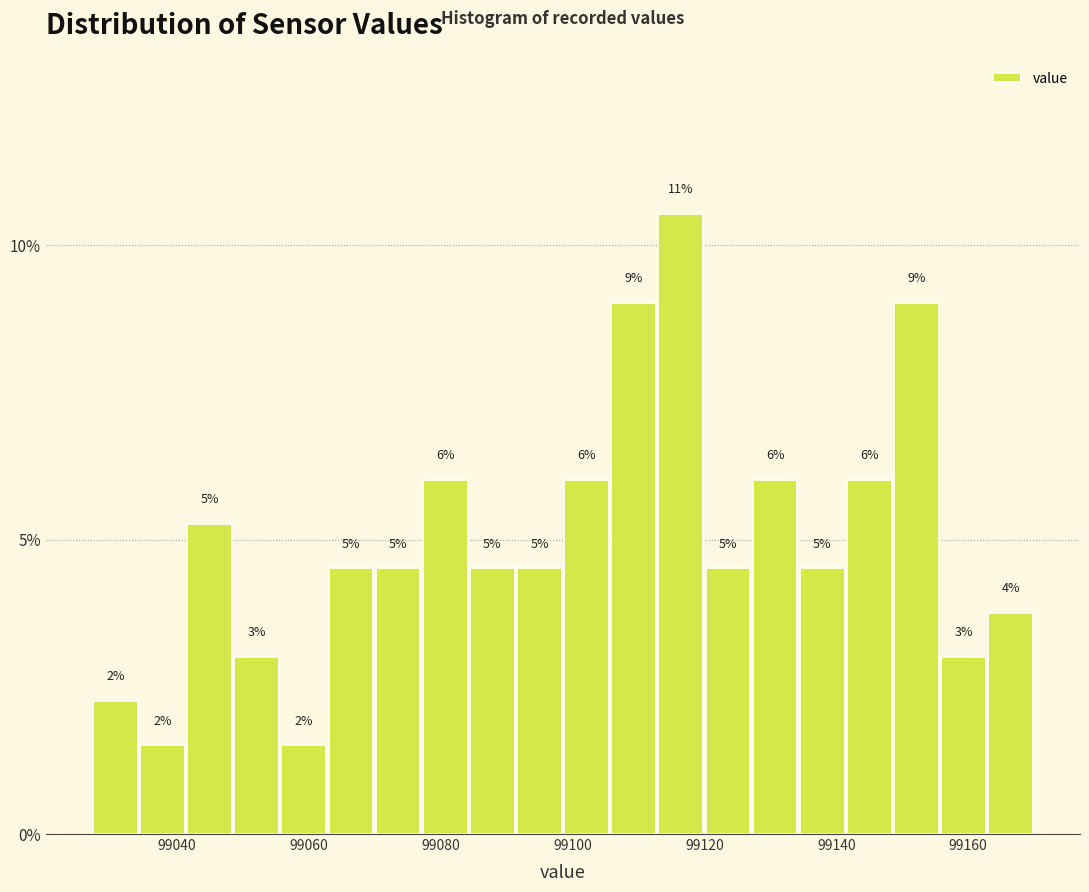

Around what value on the x-axis is the tallest bar? Give the approximate position of its centre, as read against the axis.

99116